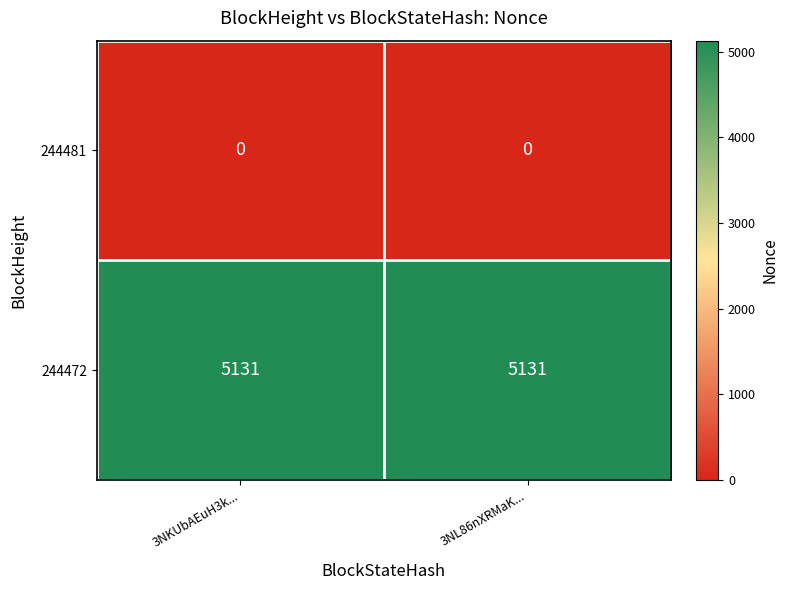

What is the minimum value for 244472?

5131